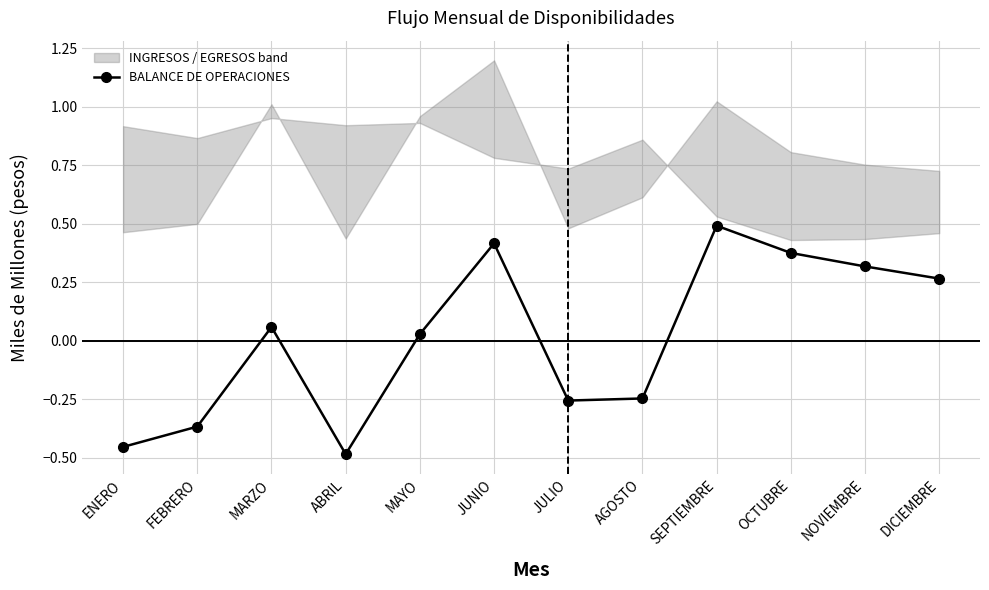

How many categories are shown in the chart?

12